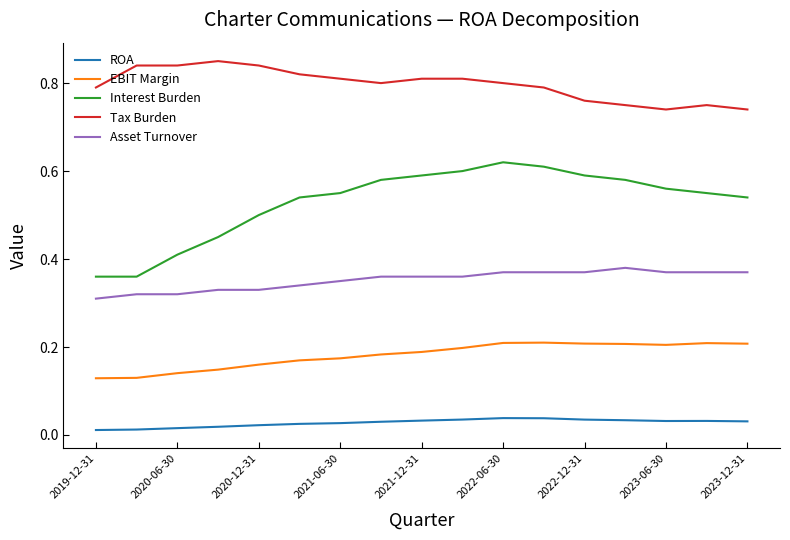

True or false: Interest Burden and EBIT Margin cross at least once.

False